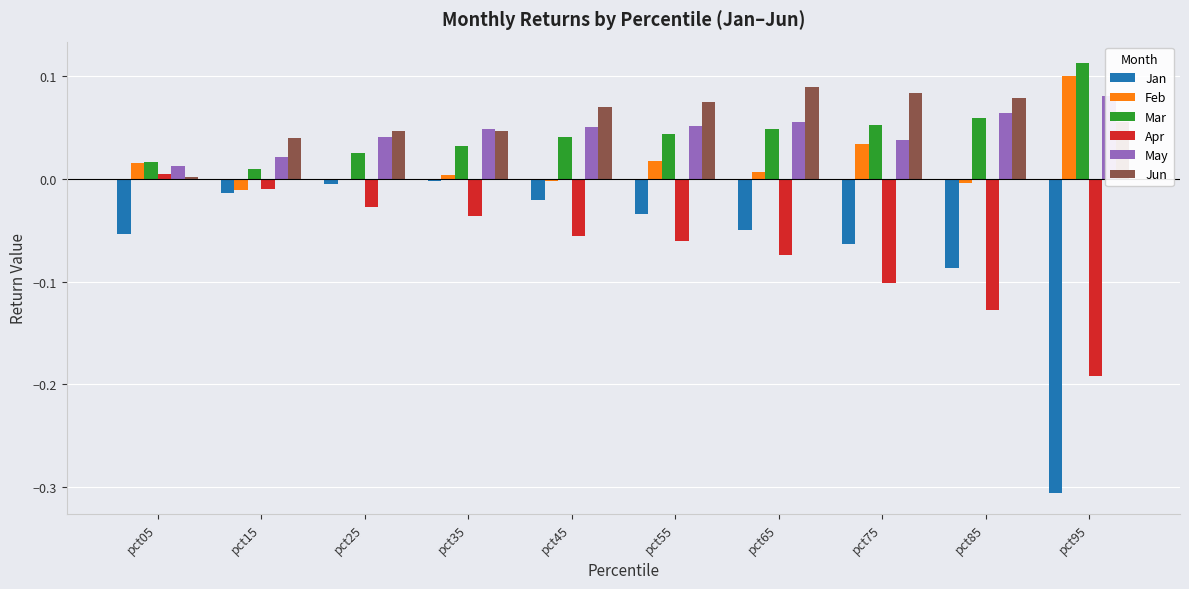

What is the maximum value shown in the chart?

0.1